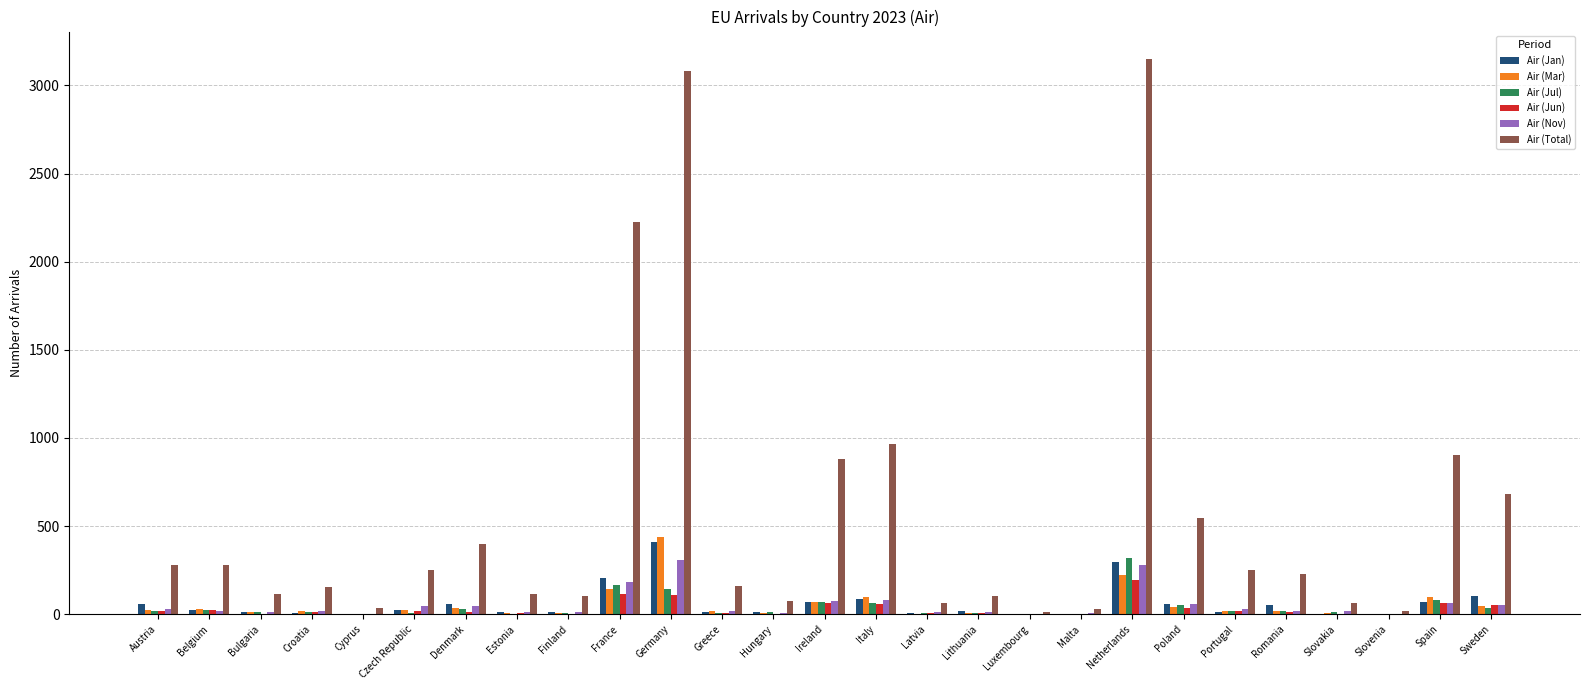

How many groups of bars are there?

27